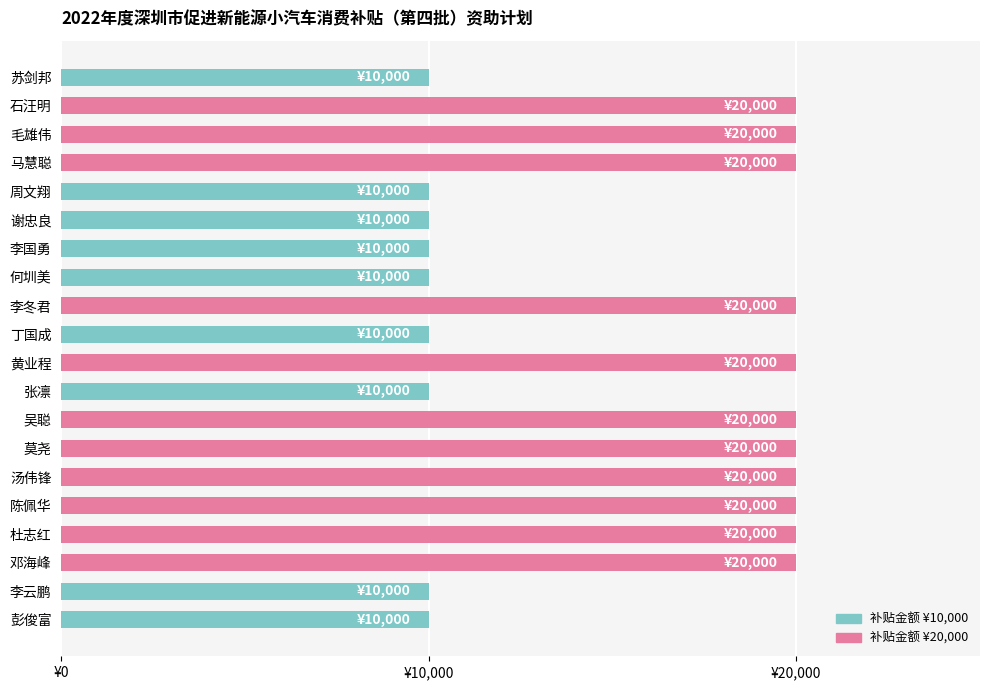

Does the chart contain any negative values?

No